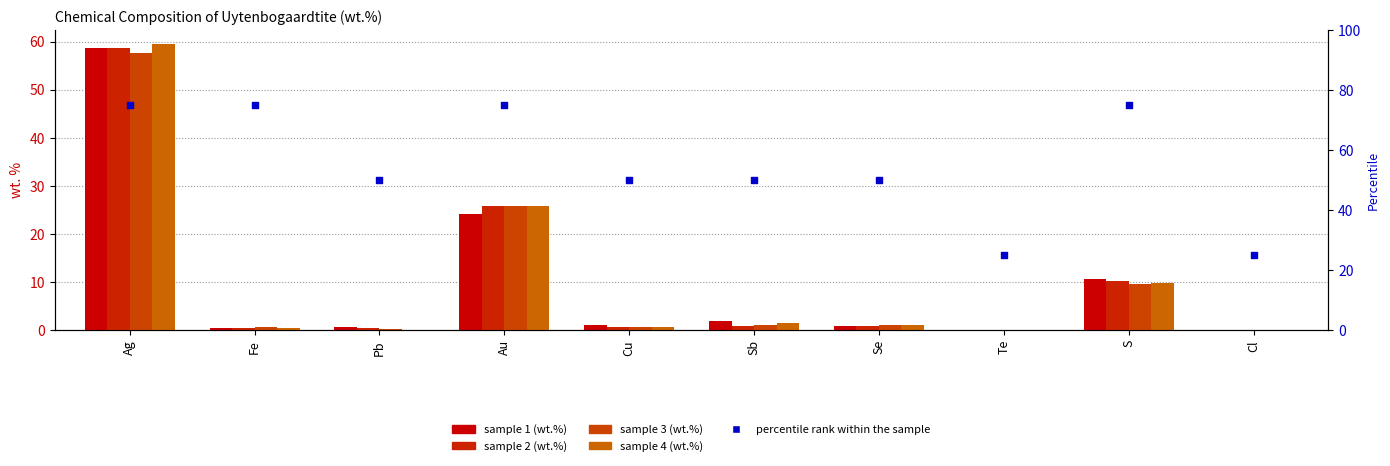

What are all the series names shown in the legend?

sample 1 (wt.%), sample 2 (wt.%), sample 3 (wt.%), sample 4 (wt.%), percentile rank within the sample